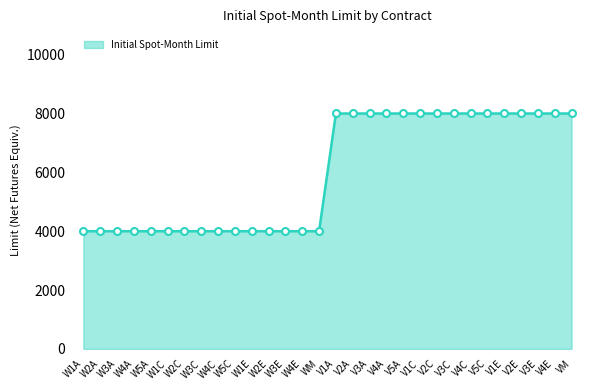

What is the difference between the maximum and second lowest values?

4000